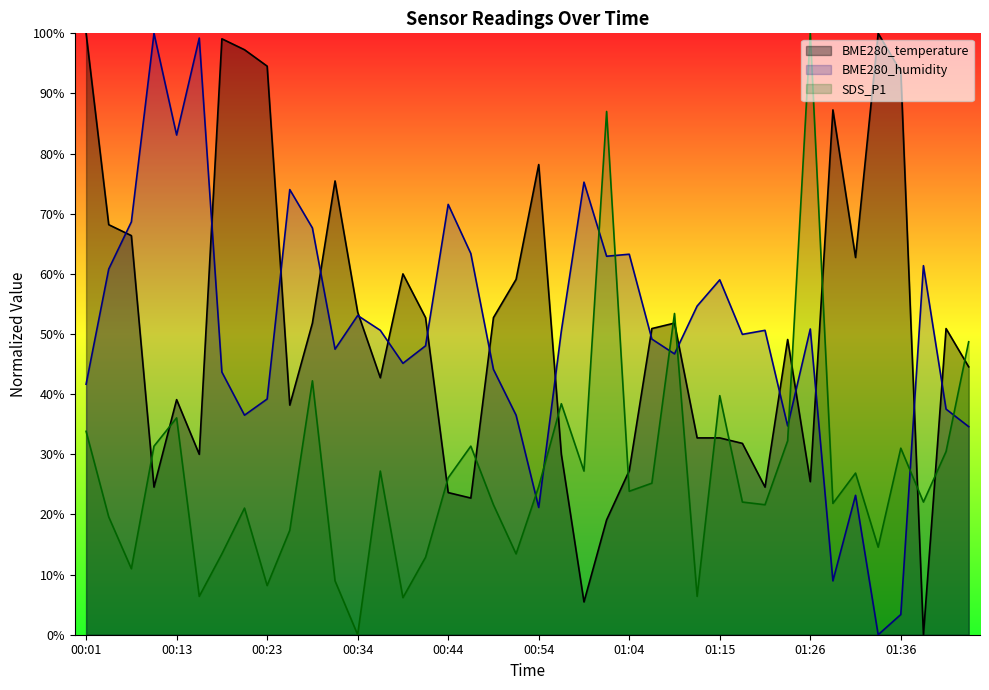

At which label does BME280_humidity reach its minimum?

01:34